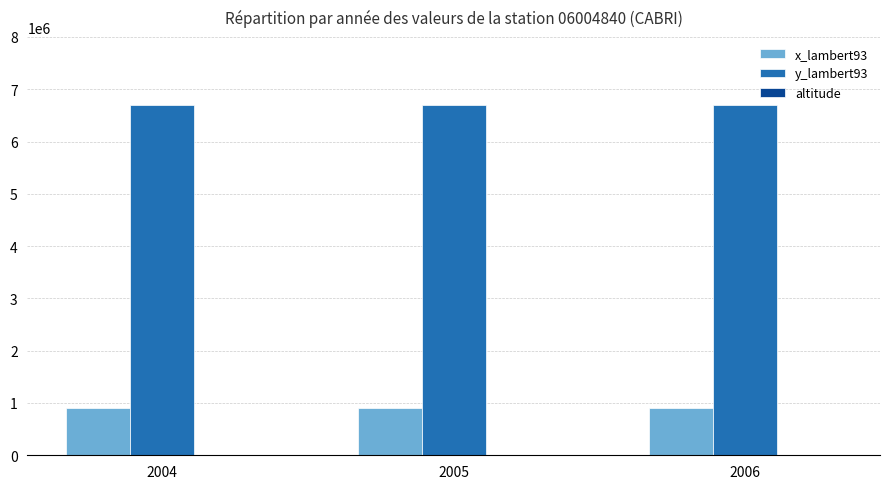

Which series has the largest total across all categories?

y_lambert93